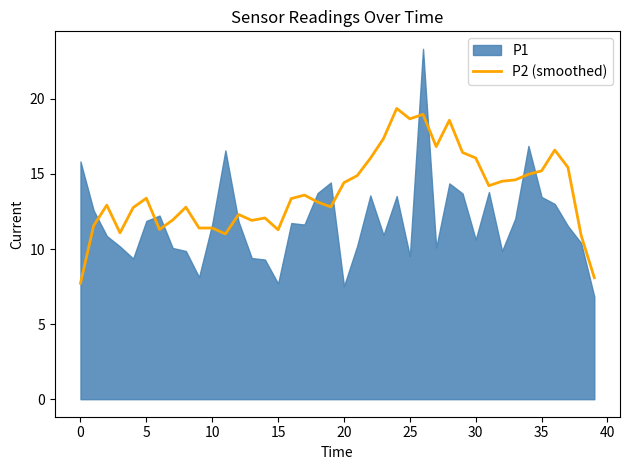

True or false: P2 (smoothed) has a value of 24.8 at 30.

False